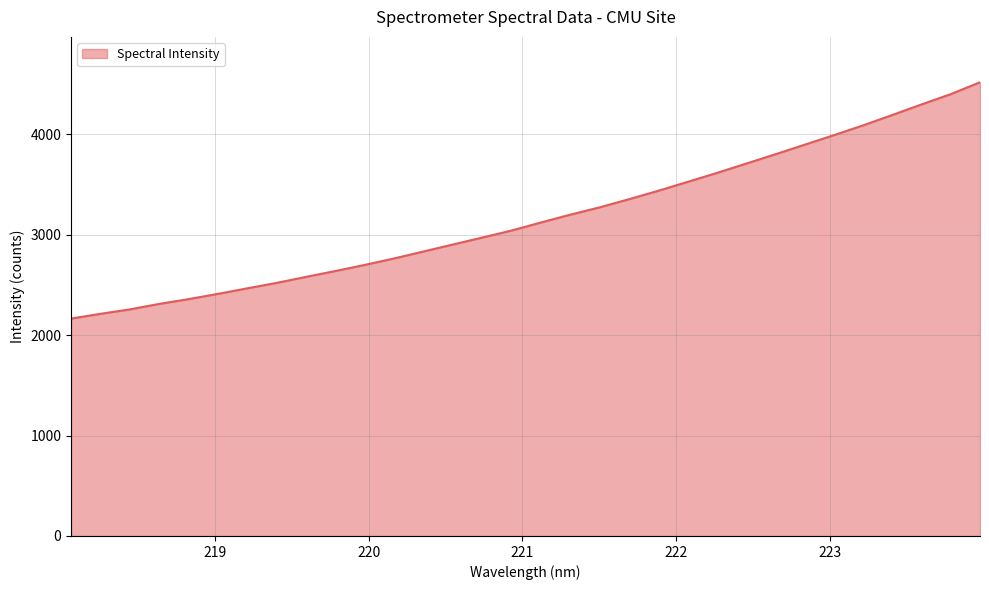

What is the difference between the maximum and minimum values?

2353.4